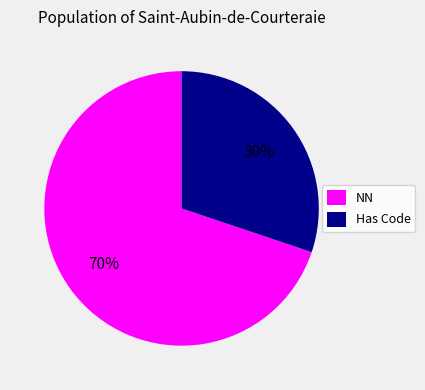

How many segments does this pie chart have?

2